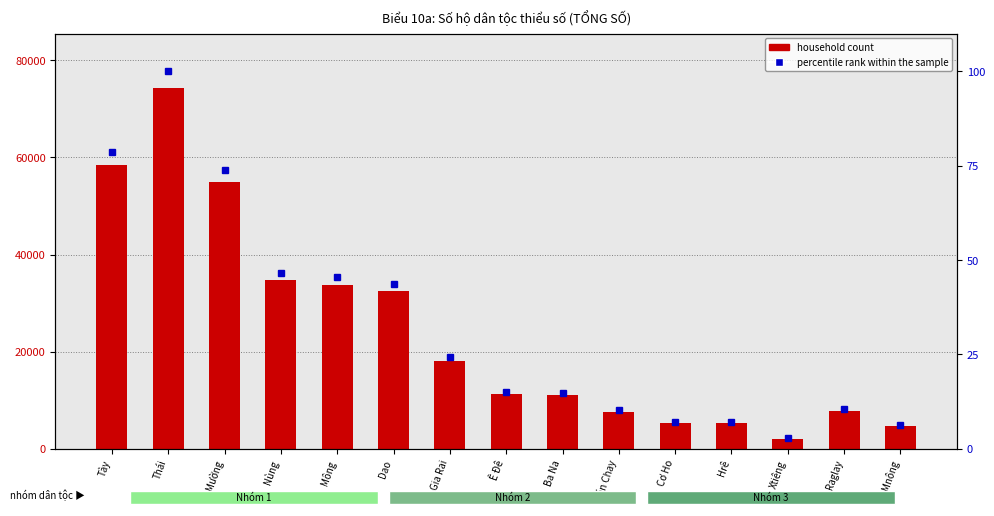

At which label does household count reach its peak?

Thái